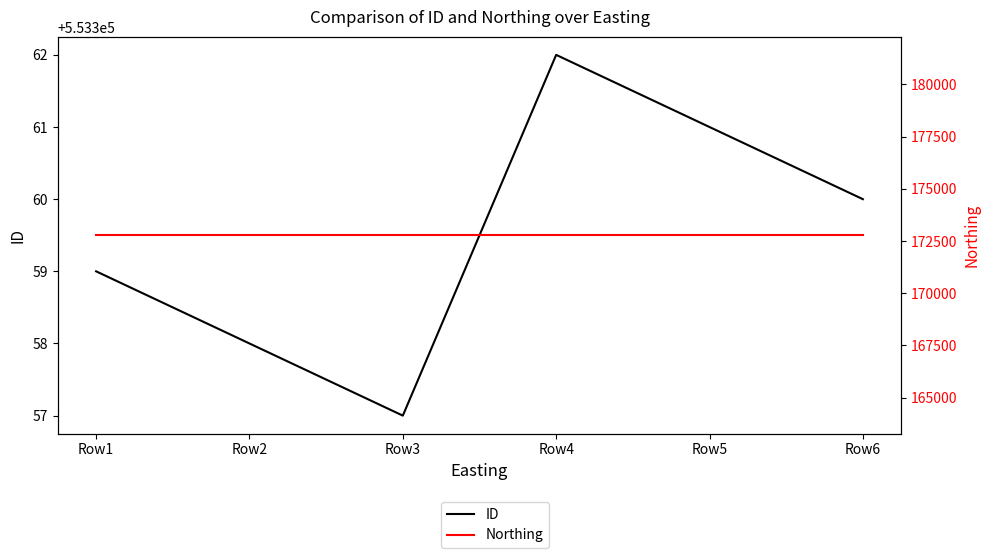

What is the sum of the ID values at Row5 and Row1?

1106720